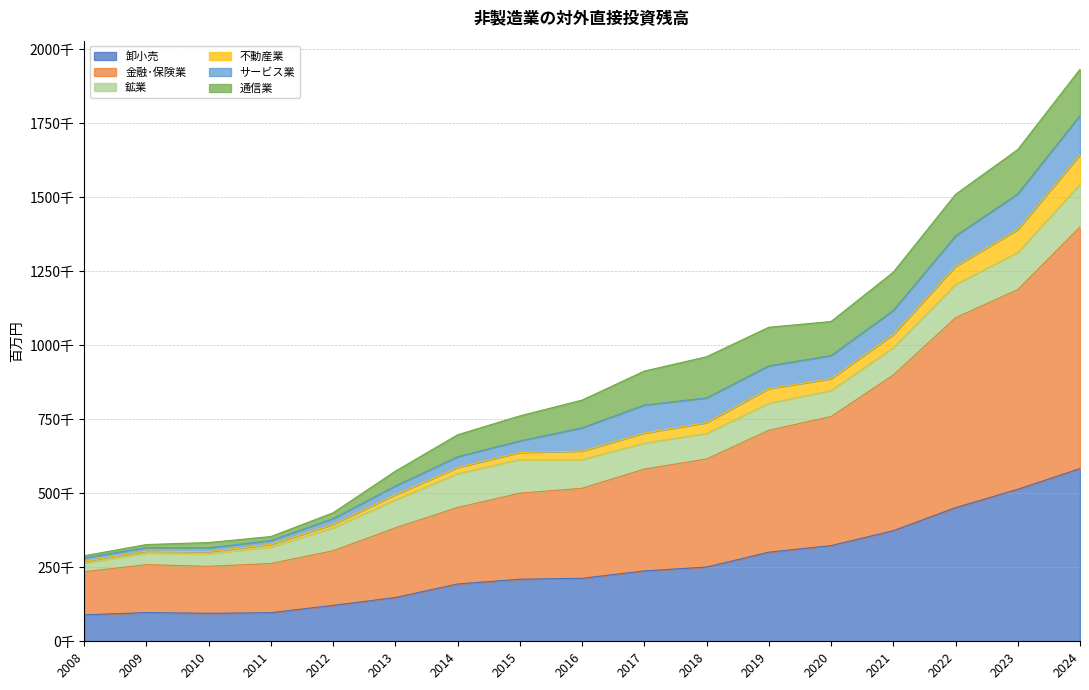

At which label is 卸小売 closest to 336288?

2020